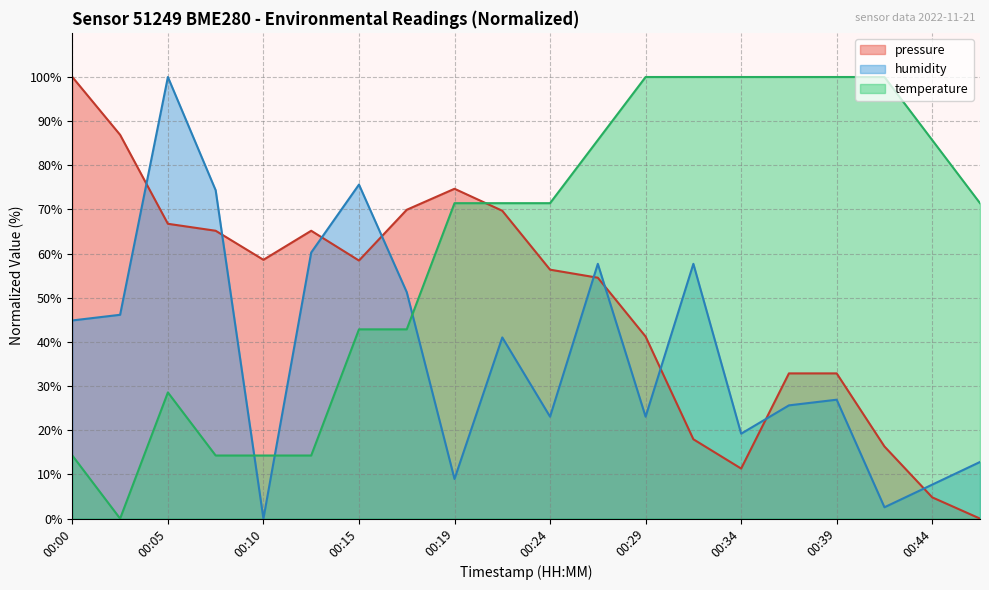

True or false: pressure has more than 0 interior local peaks.

True